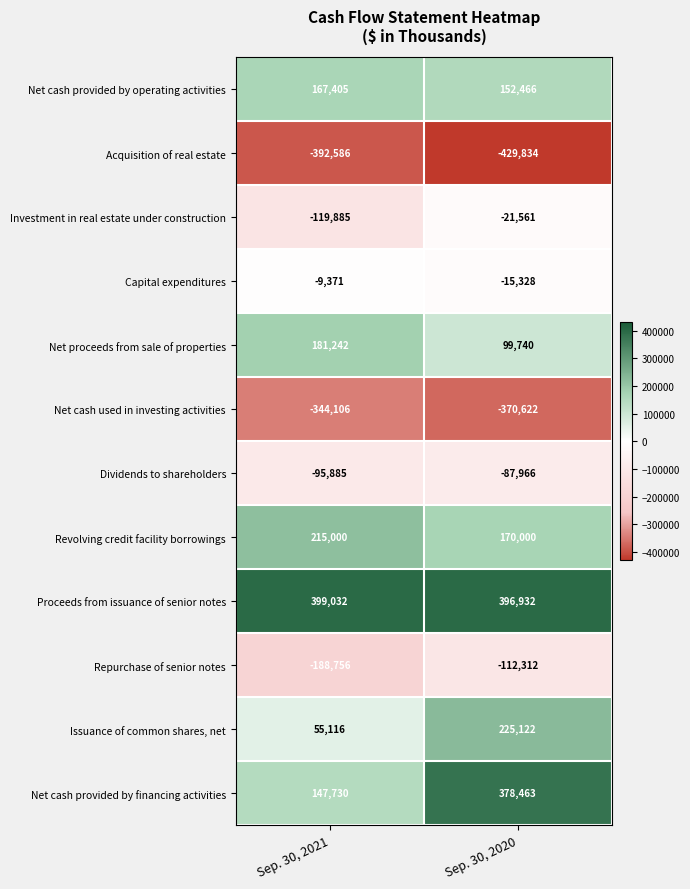

The value of Acquisition of real estate at Sep. 30, 2020 is -429834. True or false?

True